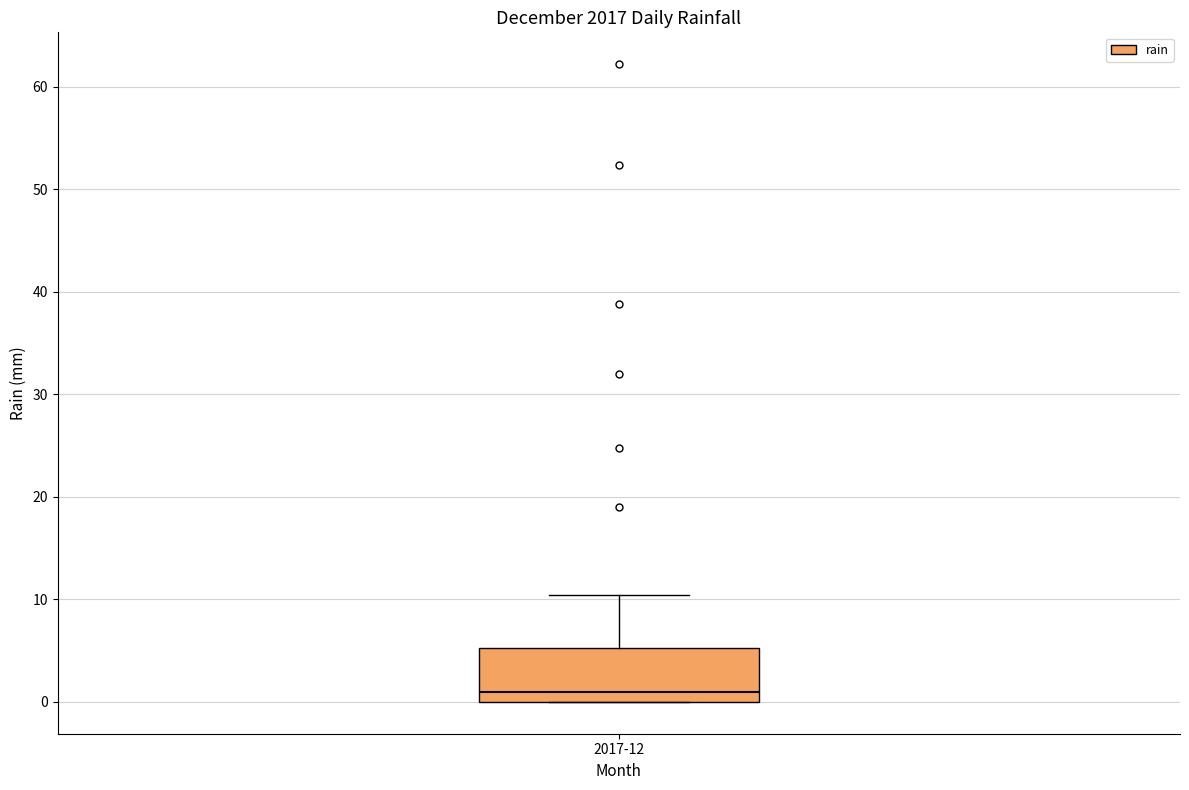

Where is the upper edge of the box for 2017-12 on the y-axis? The values are not printed on the chart, so give them approximately, as read against the axis.

5